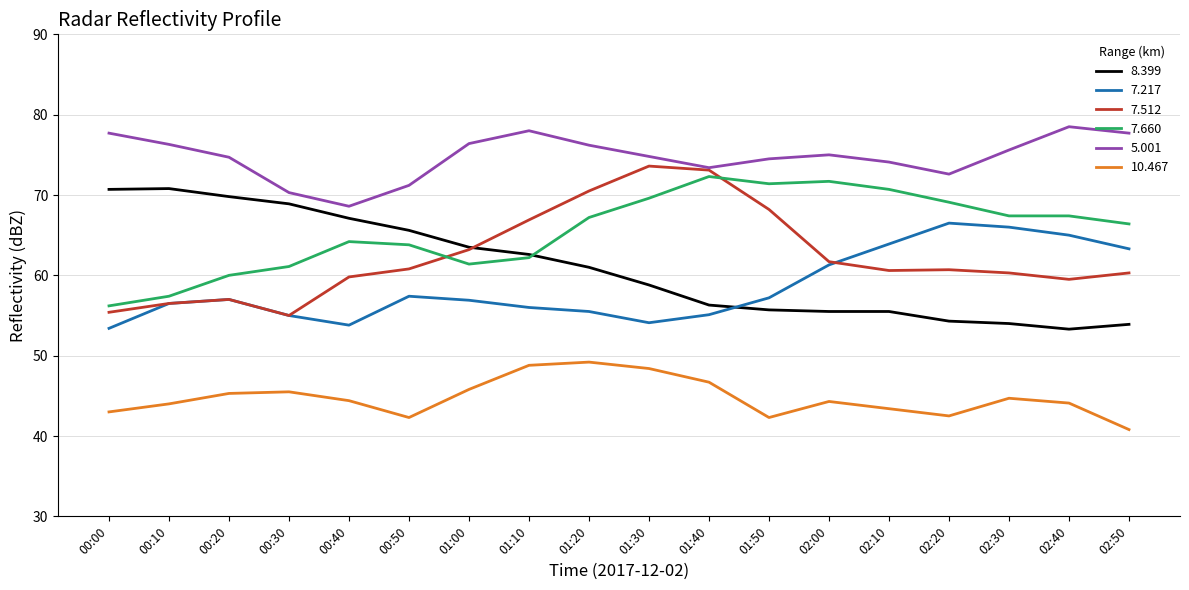

What is the total value across all series at 02:20?

365.7